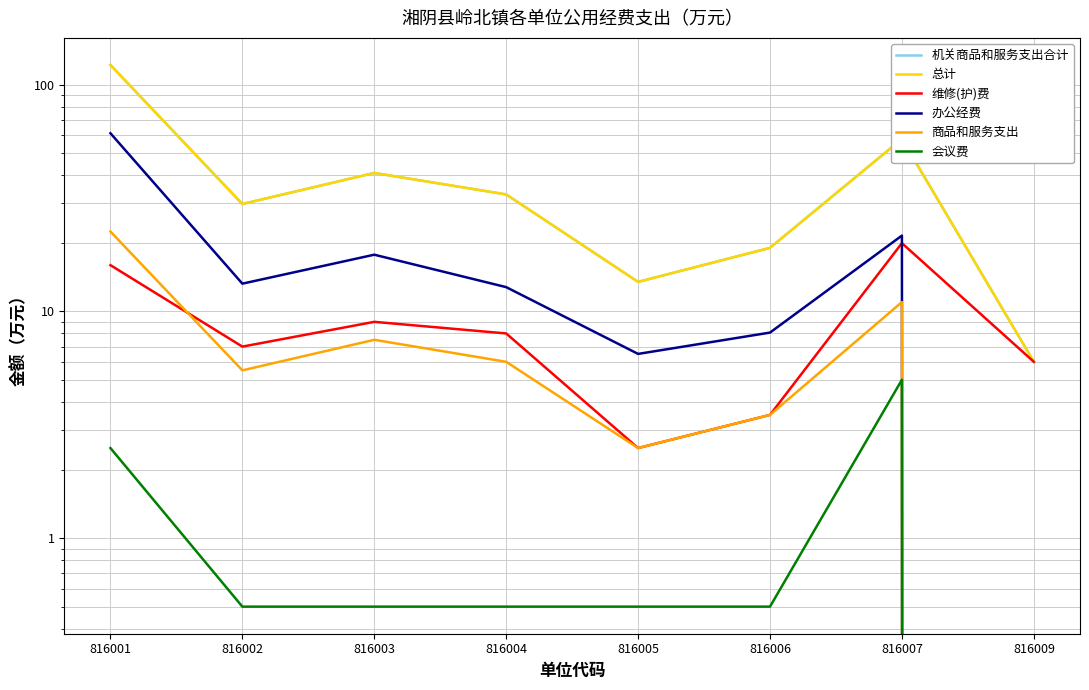

How many 会议费 values are between 0 and 2?

6